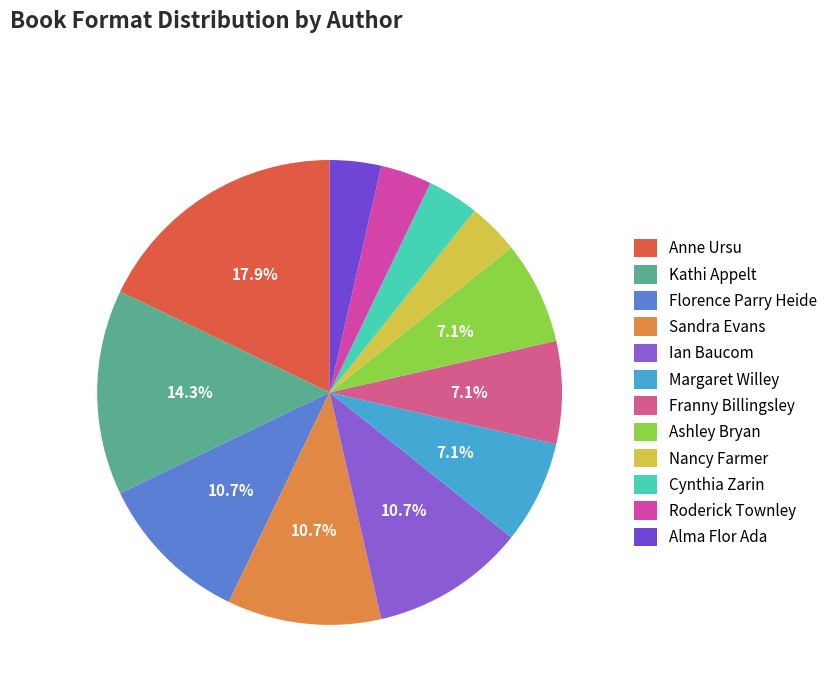

Which has a higher value, Kathi Appelt or Sandra Evans?

Kathi Appelt